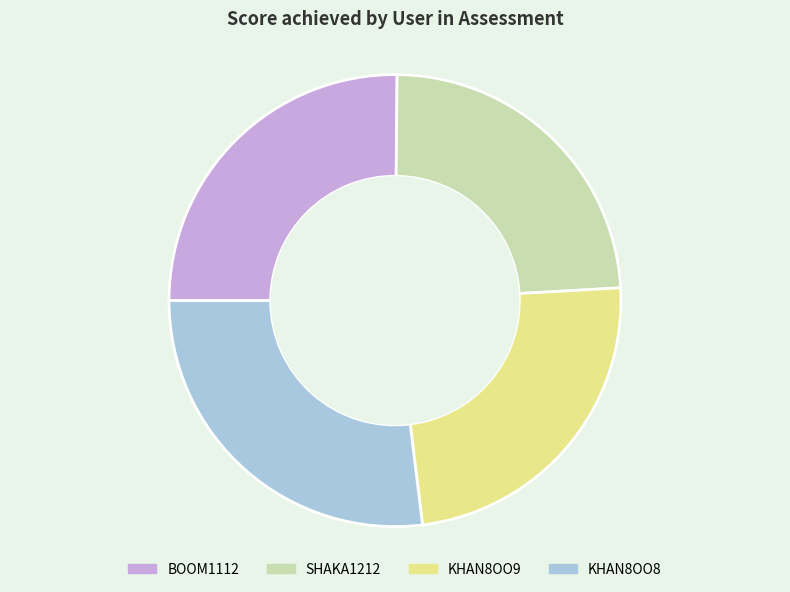

Which category has the biggest portion of the pie?

KHAN8OO8